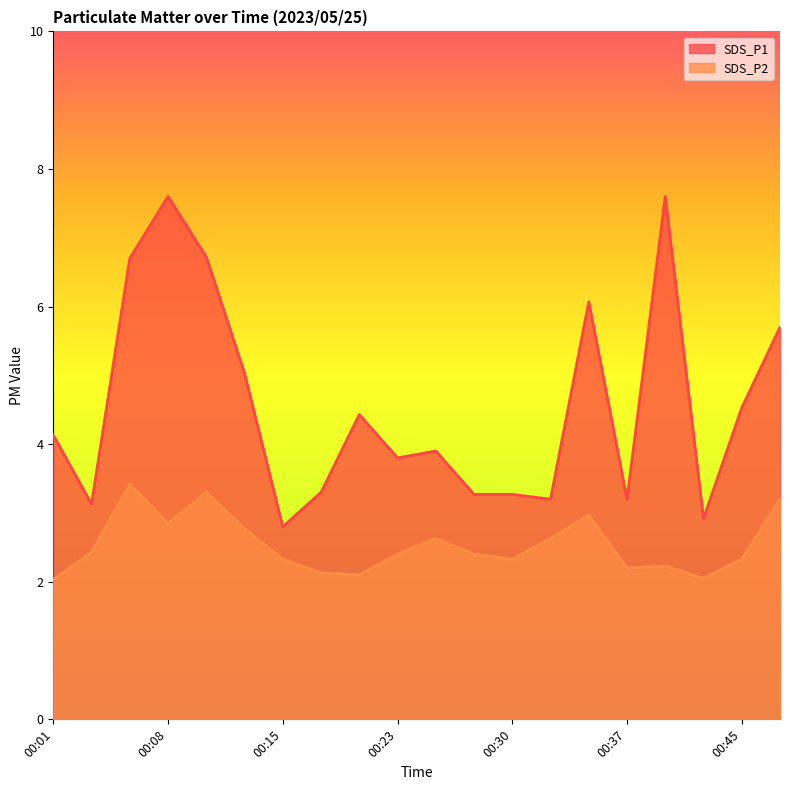

At which category does SDS_P2 reach its first local valley?

00:08